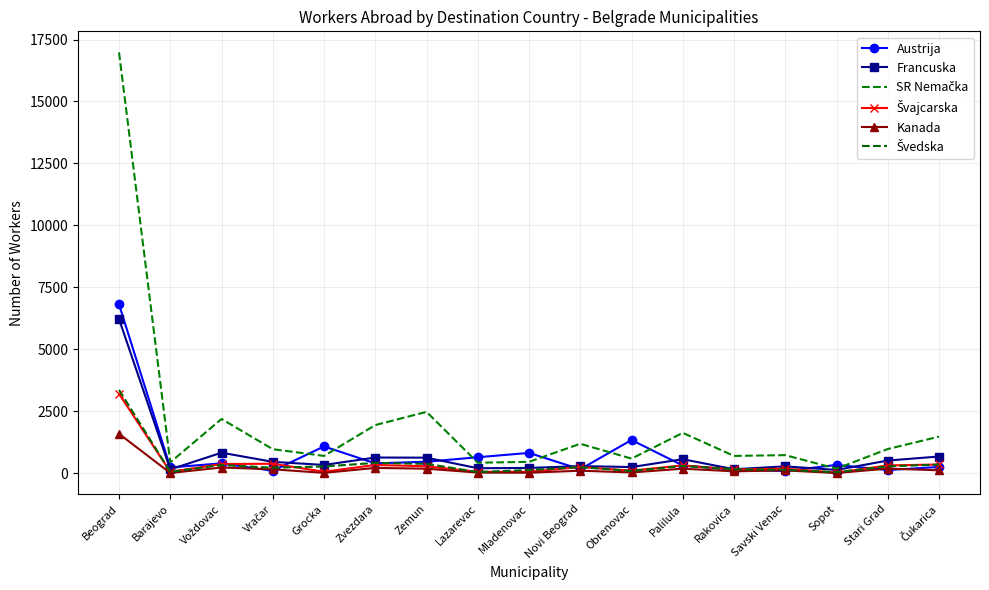

Which has a higher value, Beograd or Palilula?

Beograd